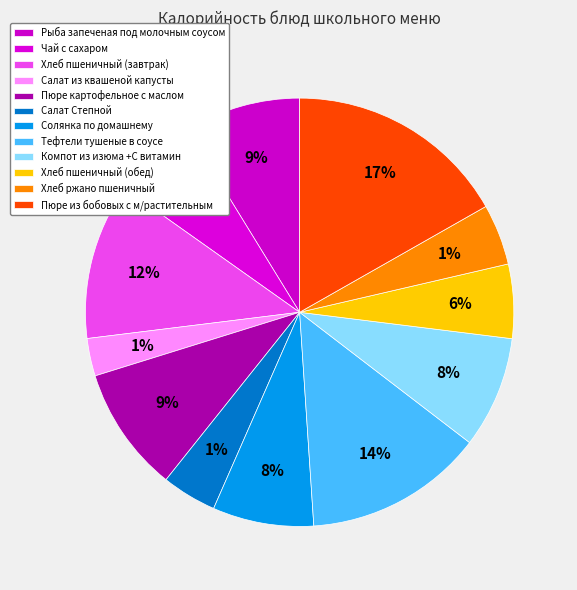

How many segments does this pie chart have?

12